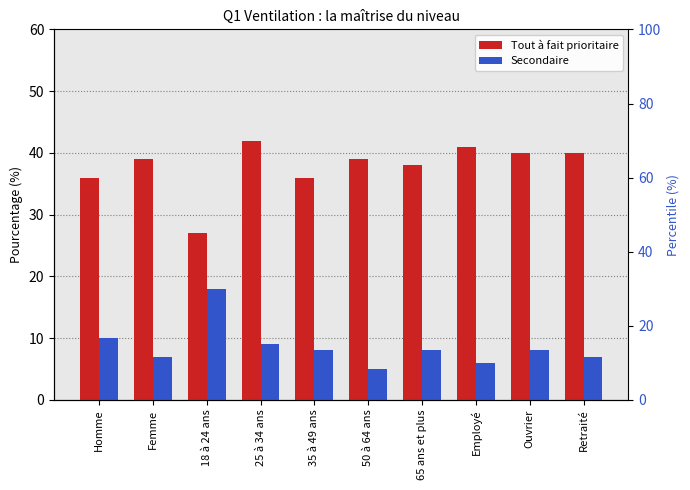

True or false: Tout à fait prioritaire has a value of 39 at 50 à 64 ans.

True